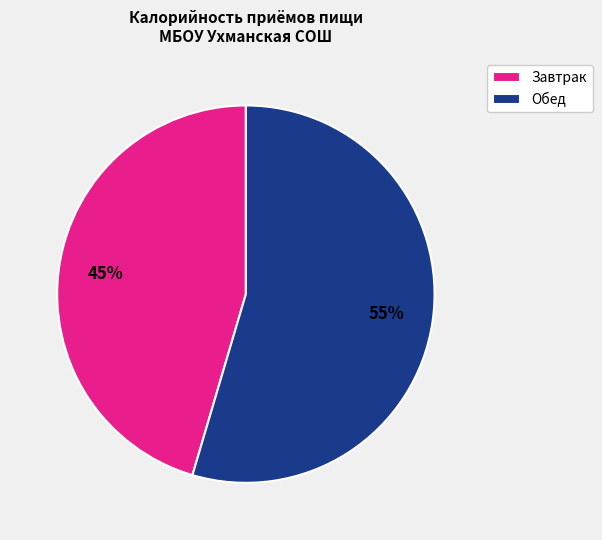

Which slice is the smallest?

Завтрак